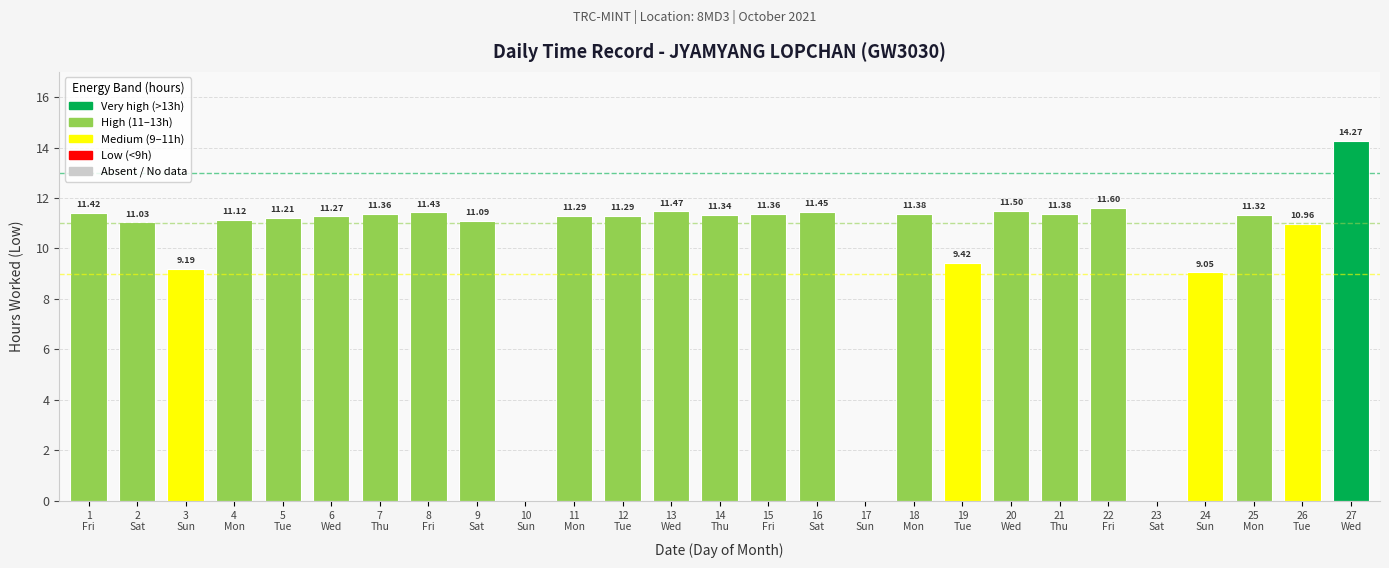

How many values are above zero?

24